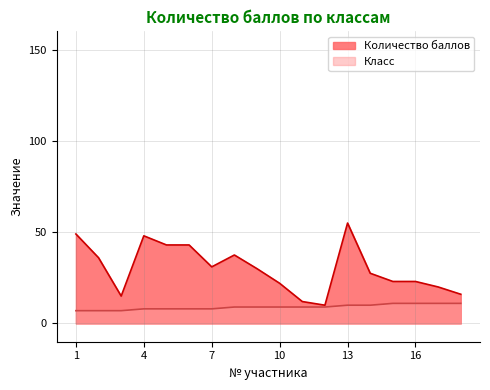

List the labels in order of Класс value, smallest first.

1, 2, 3, 4, 5, 6, 7, 8, 9, 10, 11, 12, 13, 14, 15, 16, 17, 18